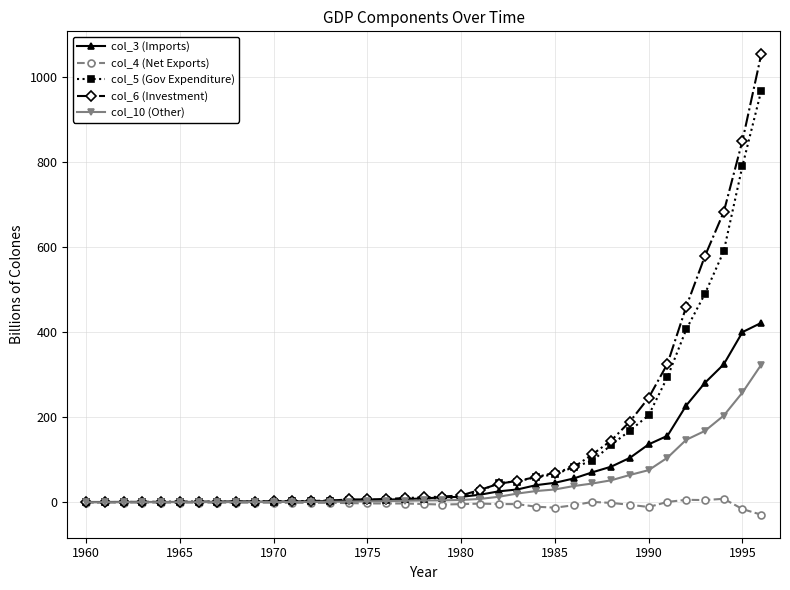

What is the highest value of the col_5 (Gov Expenditure) series?

967.1